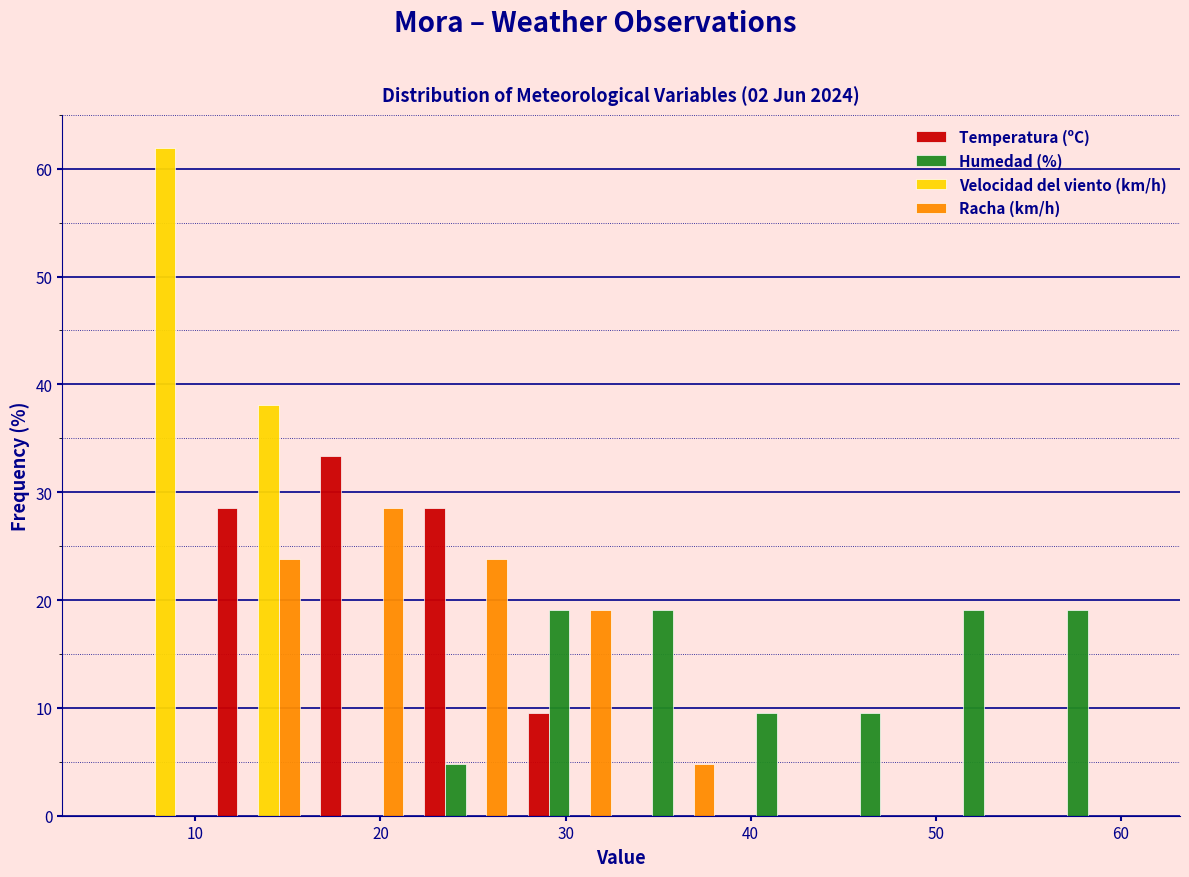

In the Racha (km/h) series, which range on the x-axis has the tallest bar?

16.2 to 21.8